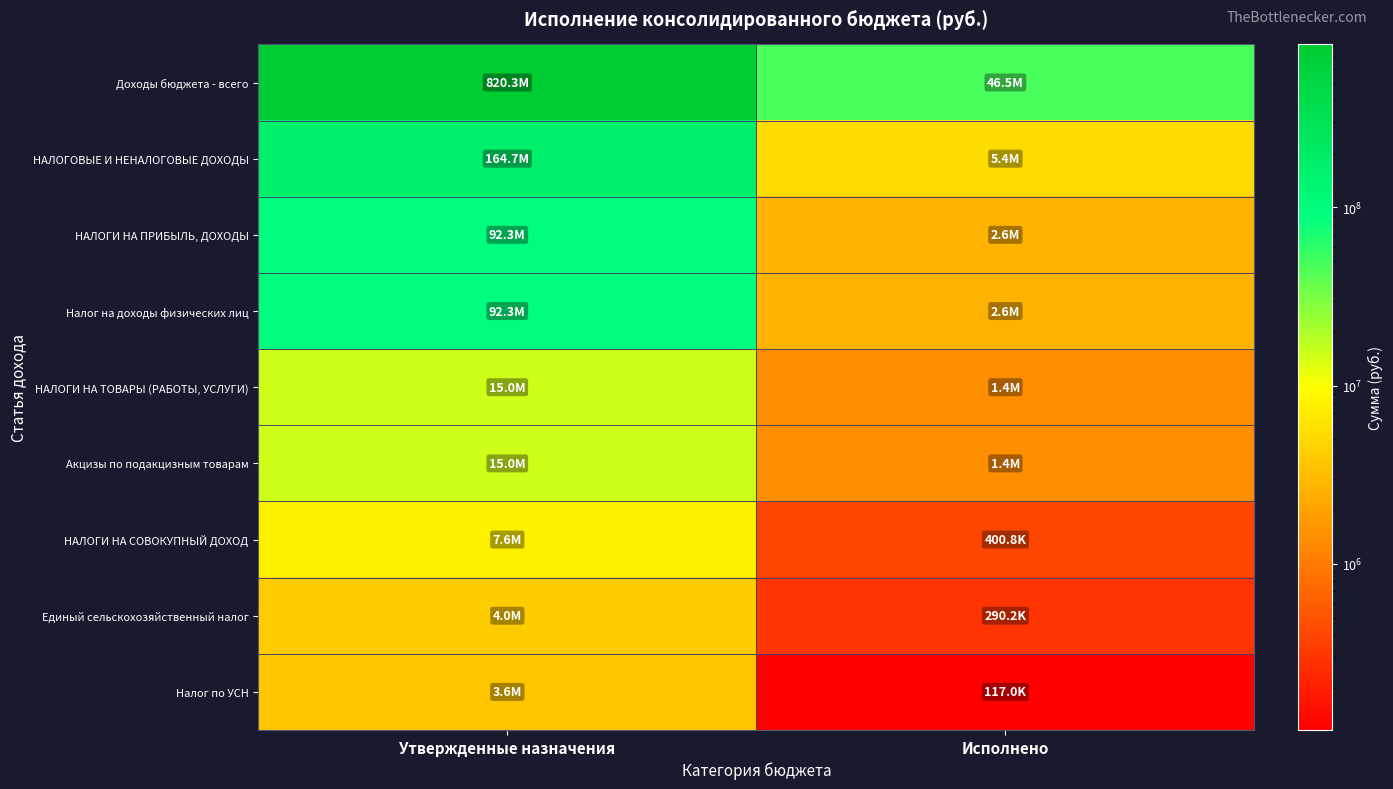

Which series has the largest total across all categories?

Доходы бюджета - всего